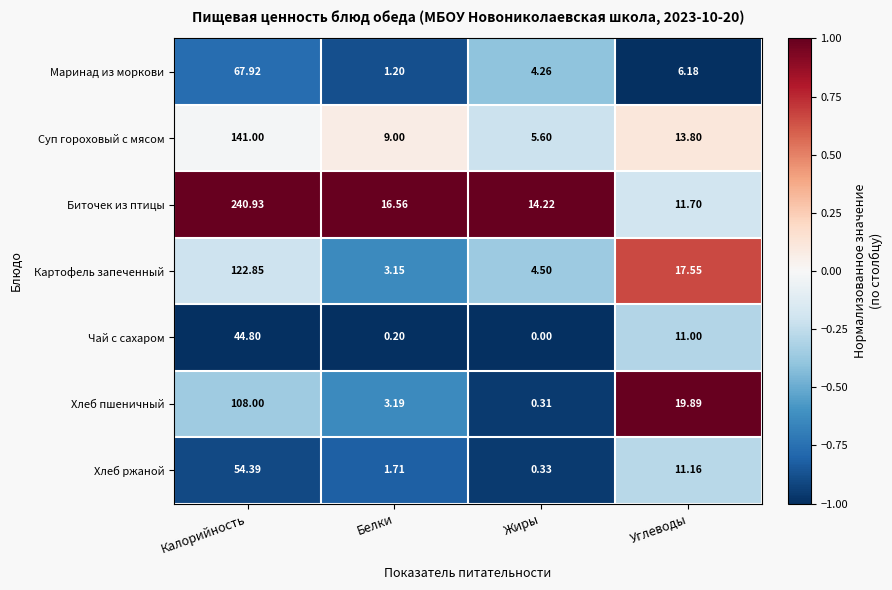

Which series changed the most between Жиры and Углеводы?

Хлеб пшеничный